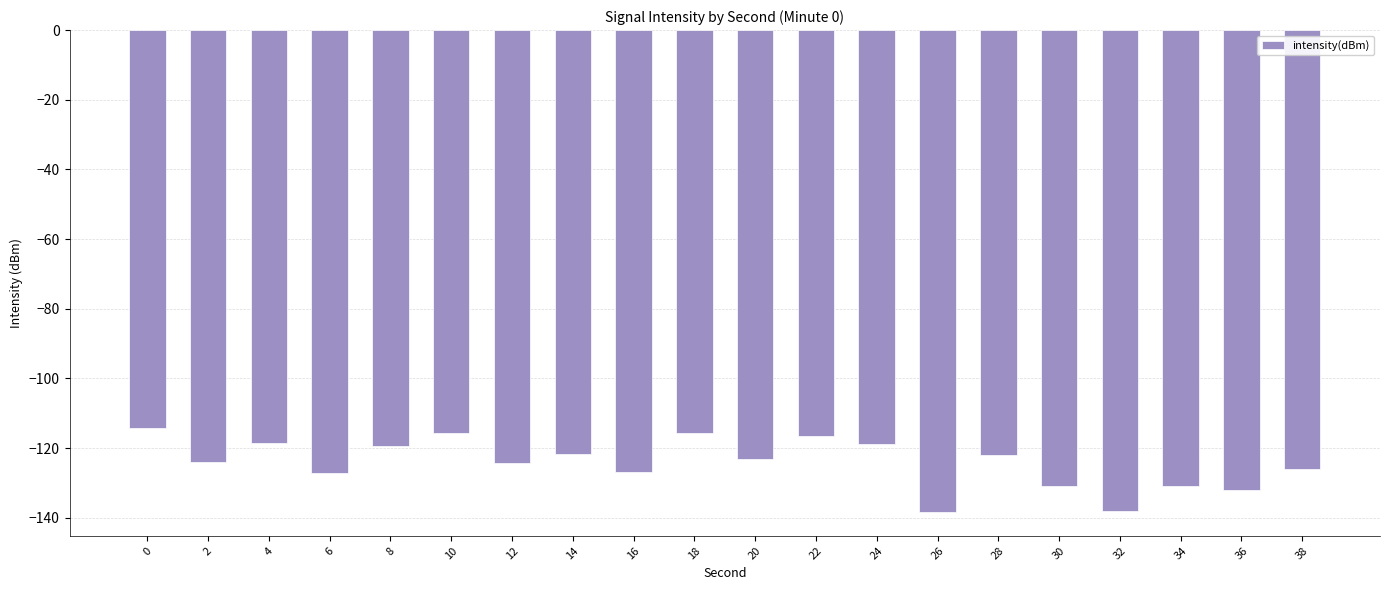

What is the difference between the maximum and second lowest values?

23.8